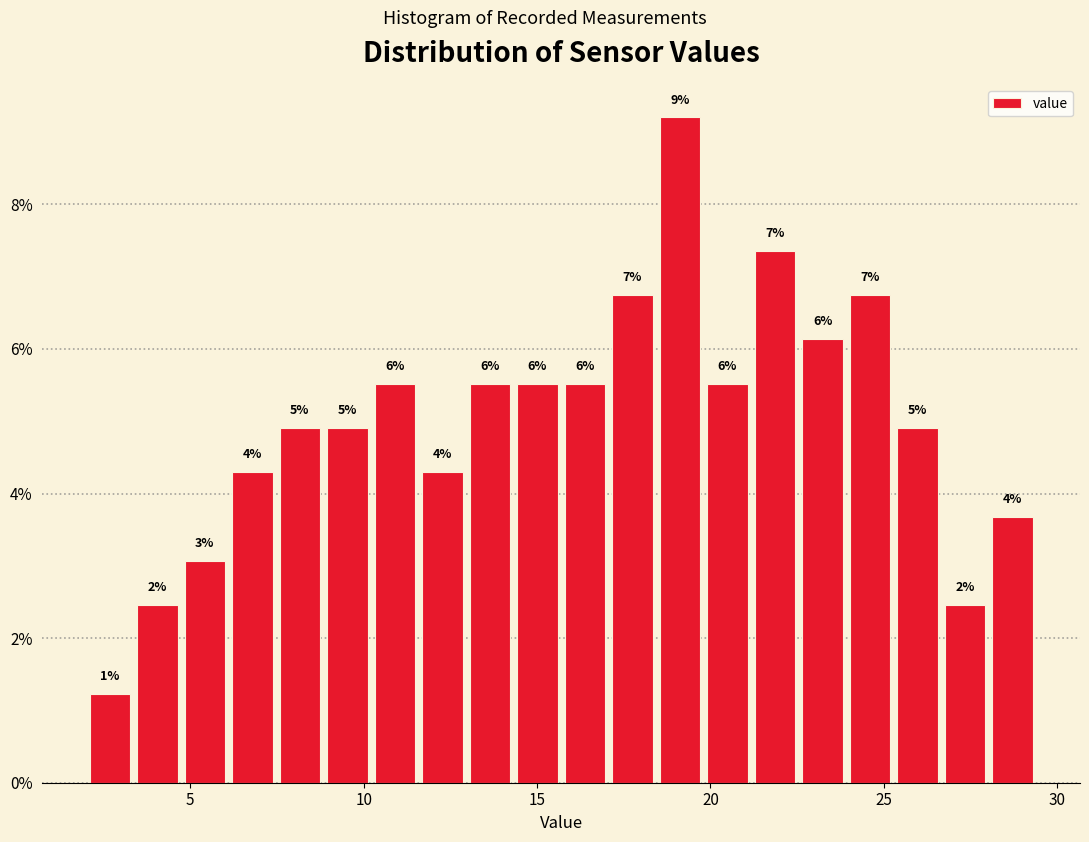

Read against the x-axis, roughly where is the centre of the tallest bar?

19.0